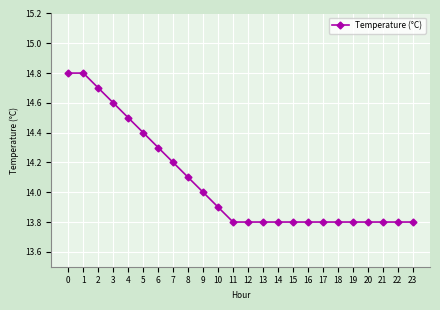

What is the sum of all values?

337.7